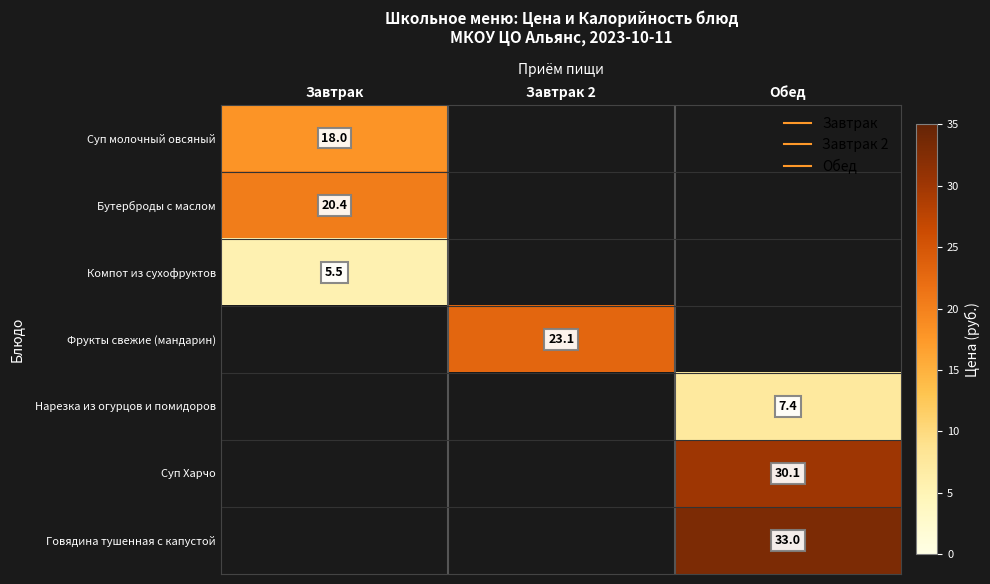

What is the sum of the Фрукты свежие (мандарин) values at Завтрак and Завтрак 2?

23.1